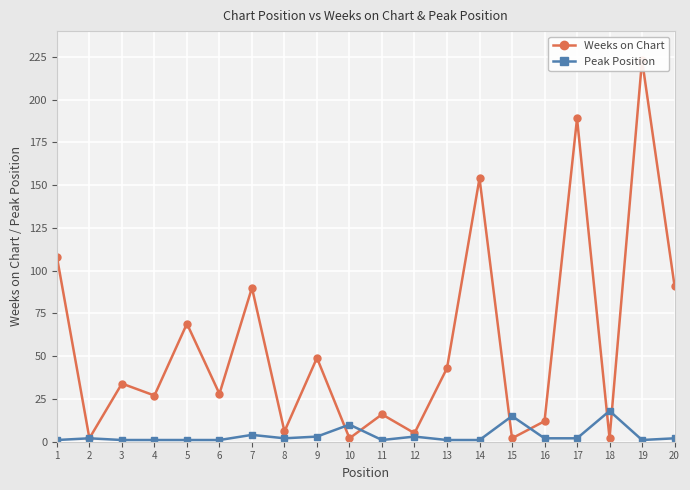

What are all the series names shown in the legend?

Weeks on Chart, Peak Position